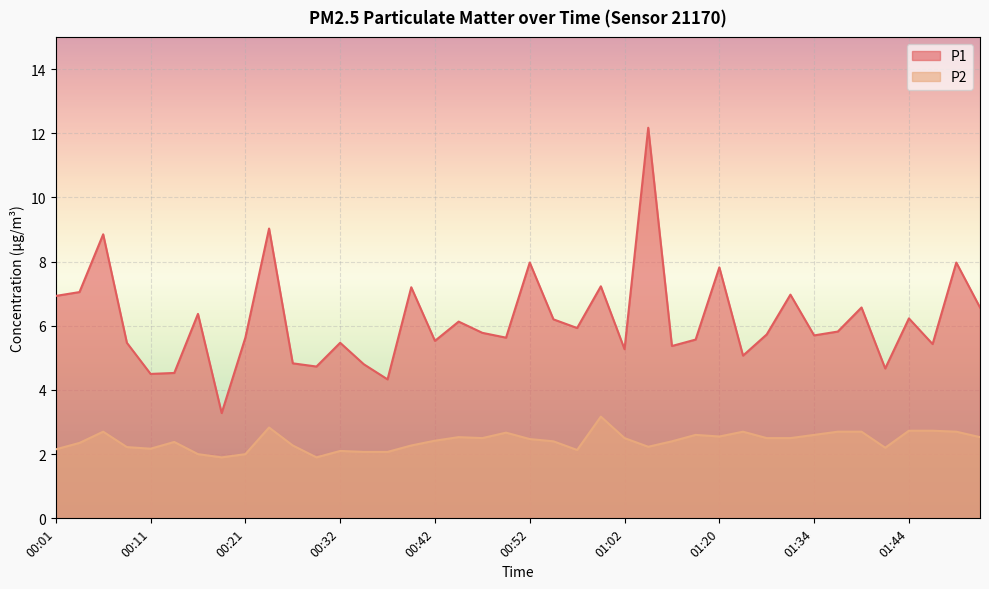

Where does the P2 series first go above 2?

00:01